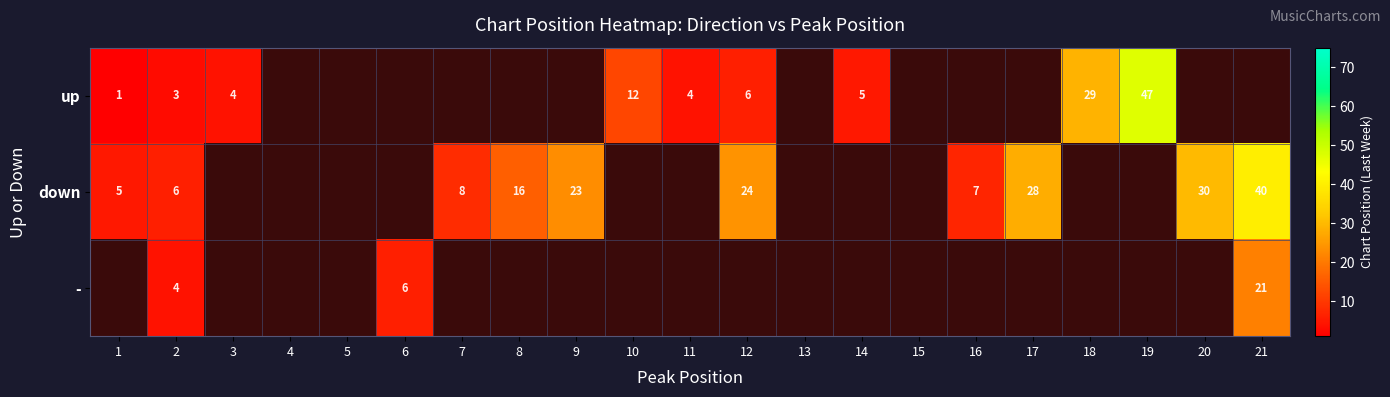

True or false: up has a value of 1 at 1.

True